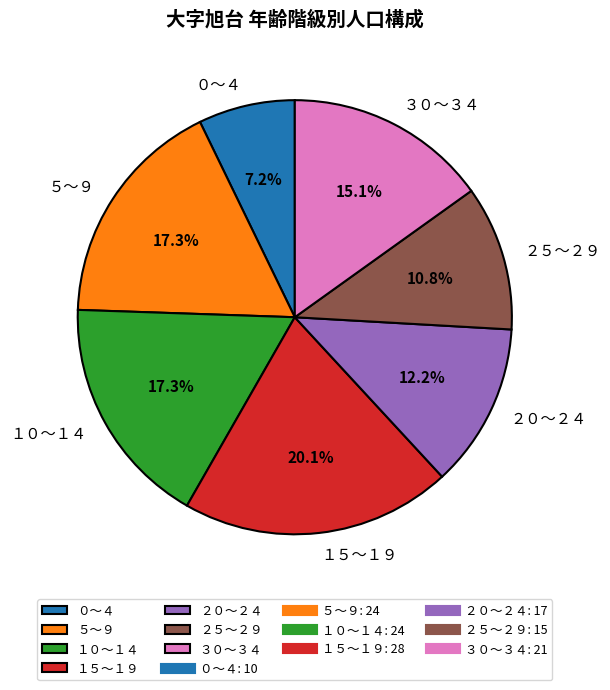

Count the number of slices in the pie.

7